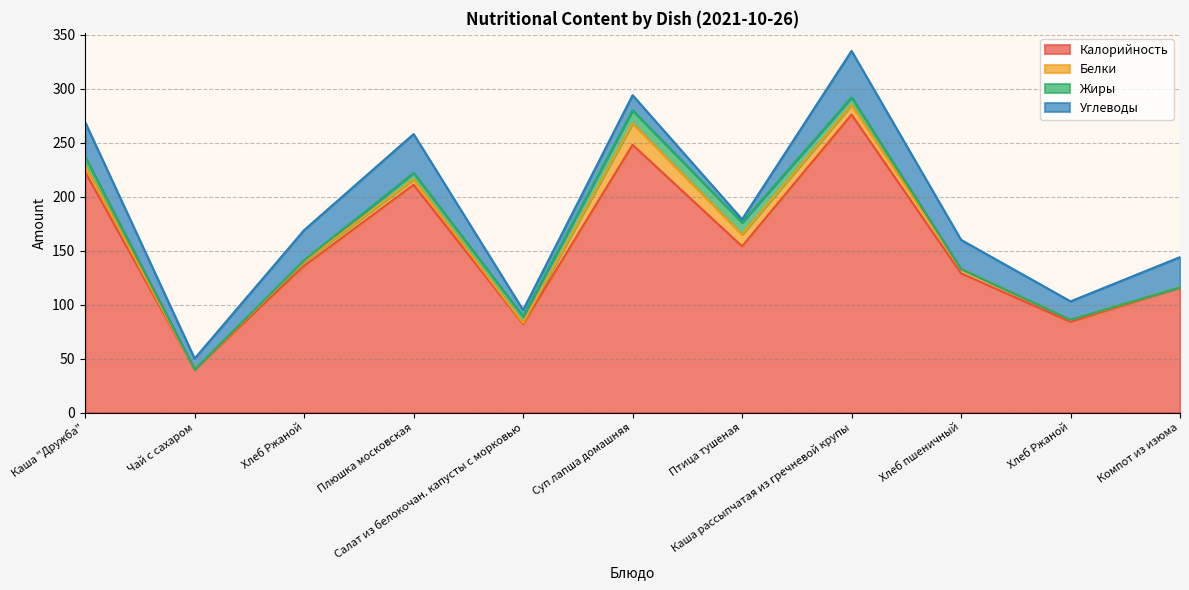

What is the label of the 1st point from the left?

Каша "Дружба"